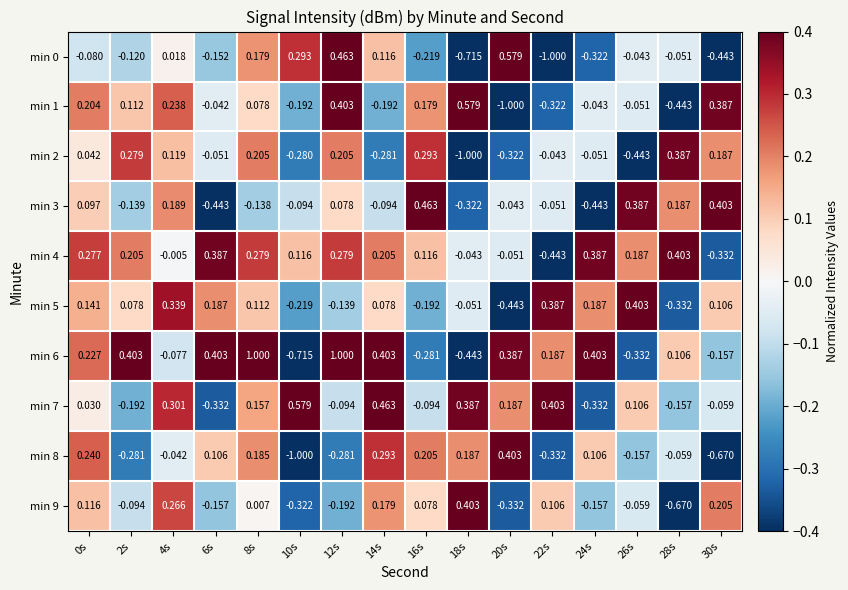

Is the value of min 8 at 30s greater than the value of min 1 at 20s?

Yes